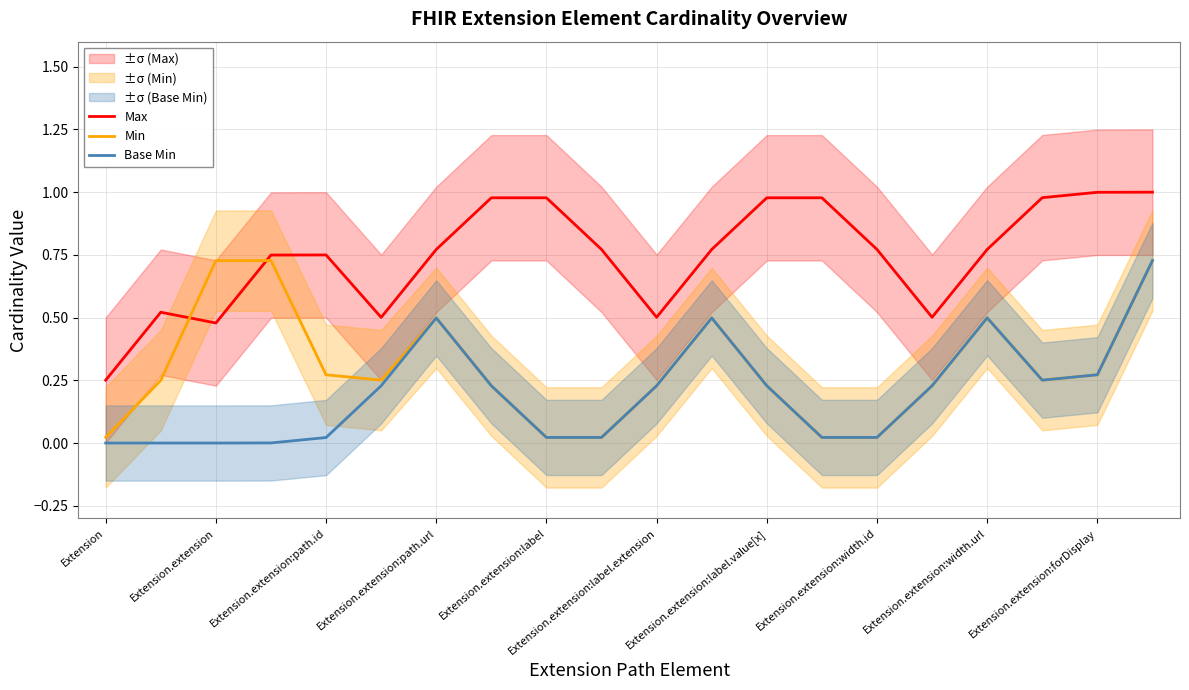

True or false: Min and Max intersect in this chart.

True